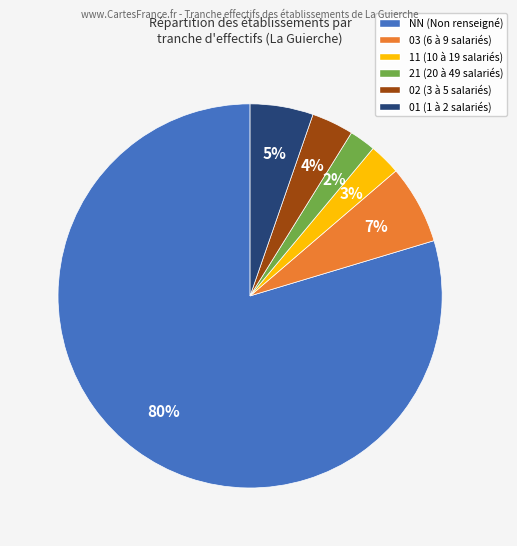

To the nearest percent, what is the average slice percentage?

17%